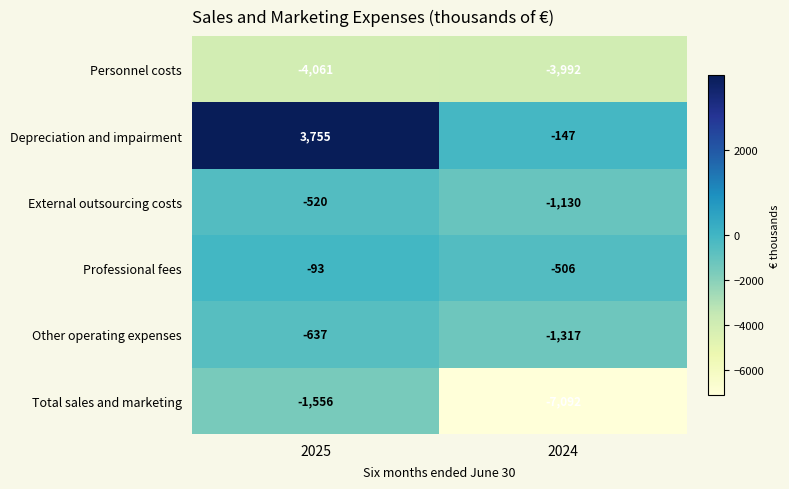

Which series has the largest range (max minus min)?

Total sales and marketing